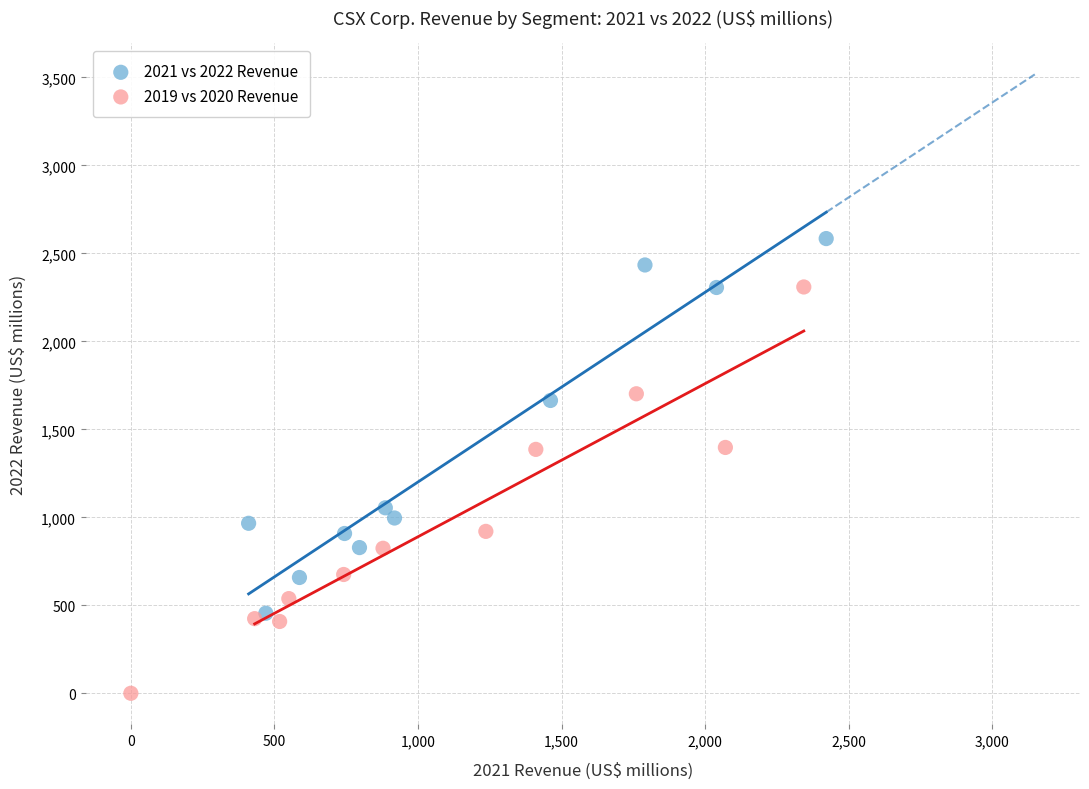

Which series has the widest spread of Y values?

2019 vs 2020 Revenue